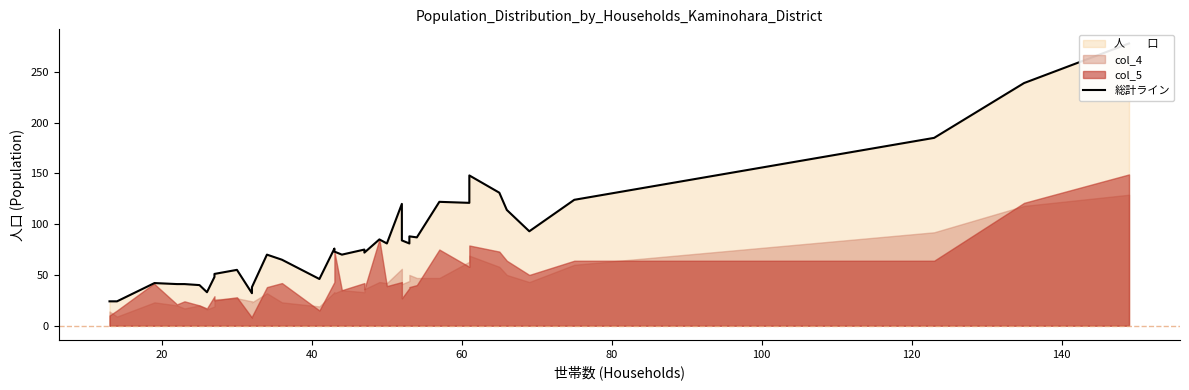

Reading right to left, extract all data points from this chart.

278	239	185	124	93	114	131	148	121	122	87	88	81	84	120	81	85	72	75	70	73	76	46	65	70	38	32	55	51	48	33	40	41	41	42	42	24	24